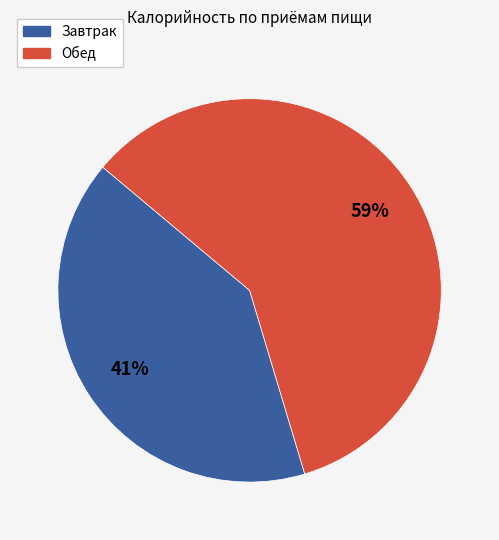

Count the number of slices in the pie.

2